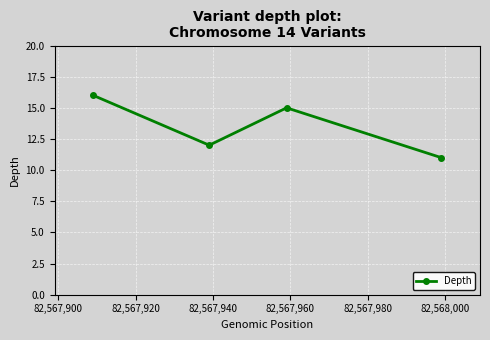

What is the value of the 3rd point from the left?

15